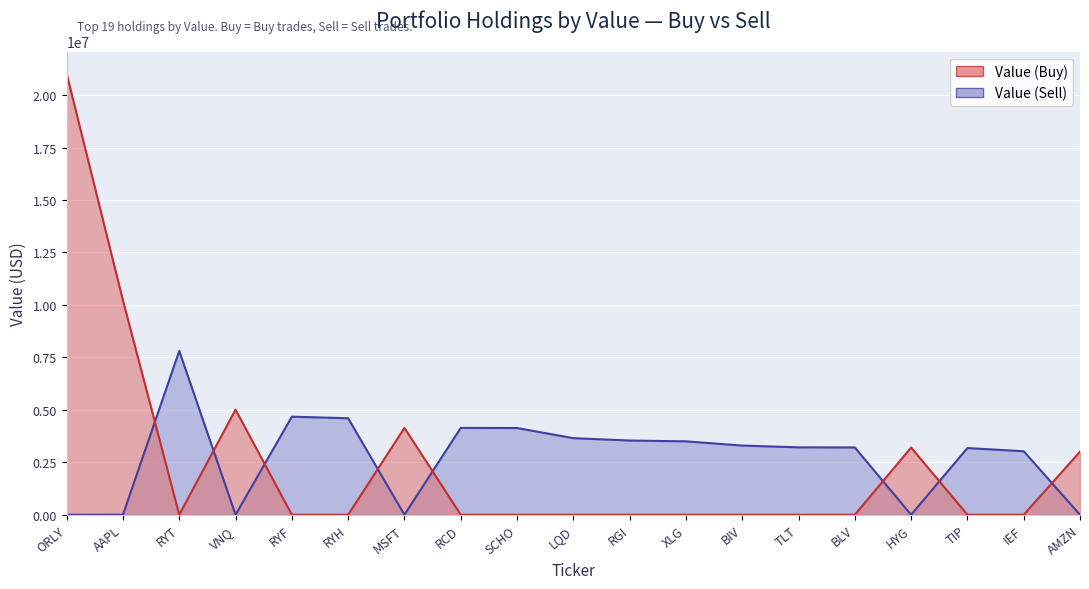

How many categories are shown in the chart?

19